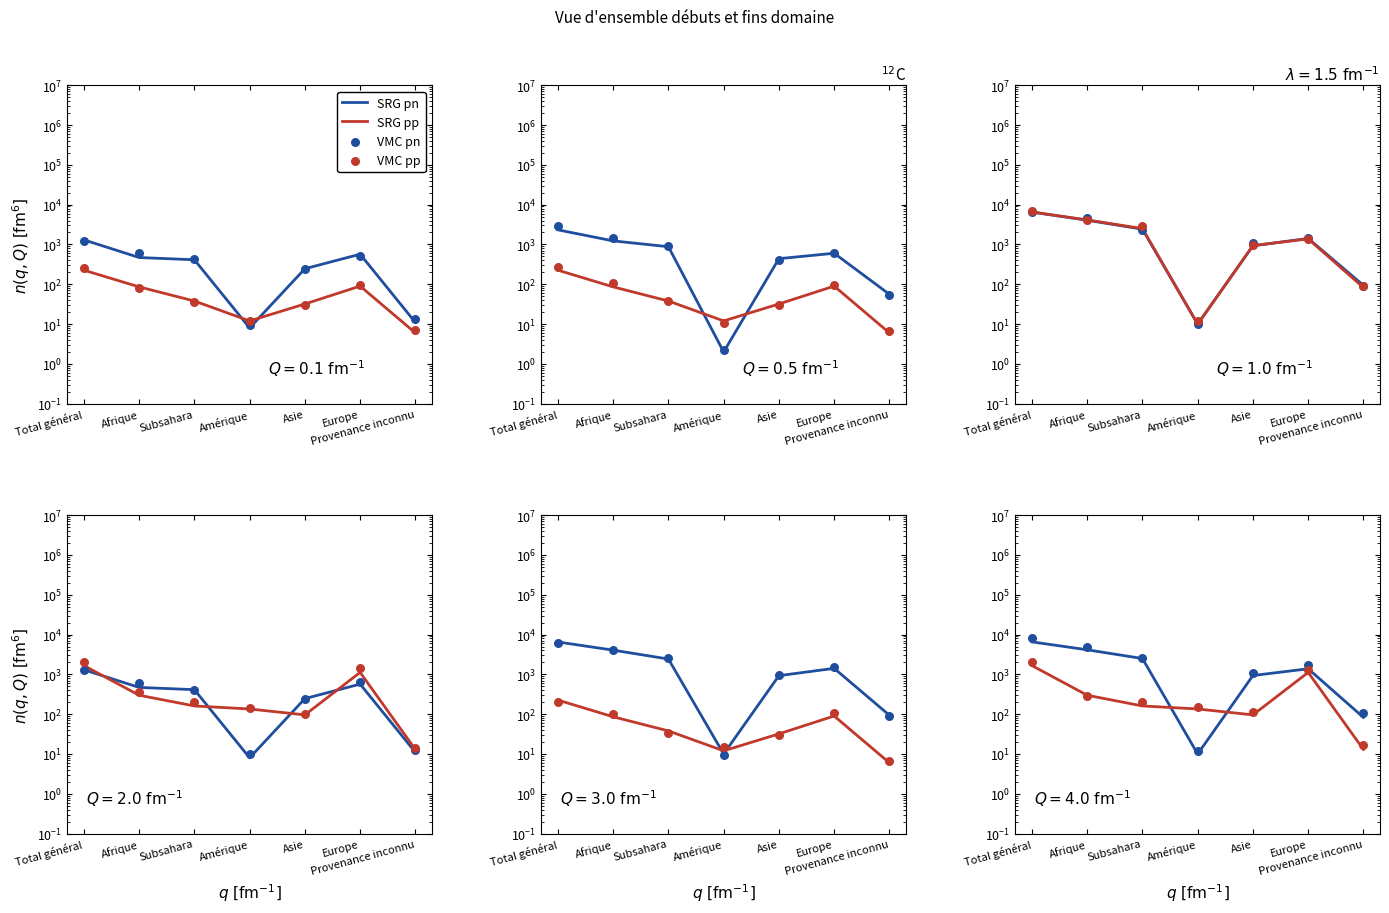

Which series reaches the minimum Y coordinate?

SRG pn